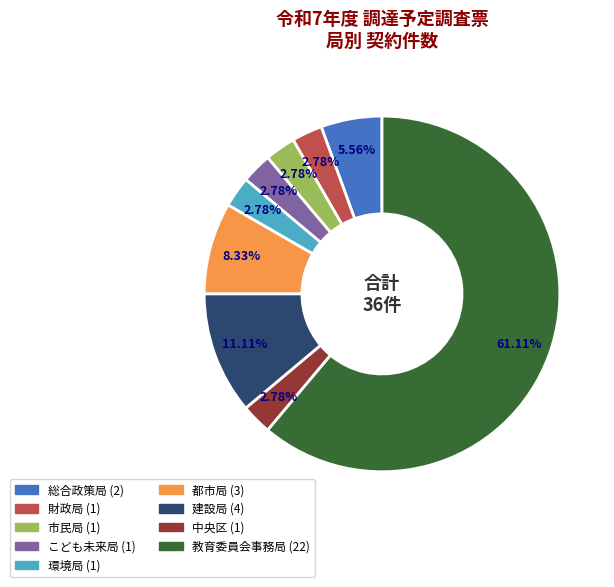

Which has a higher value, 総合政策局 or 環境局?

総合政策局